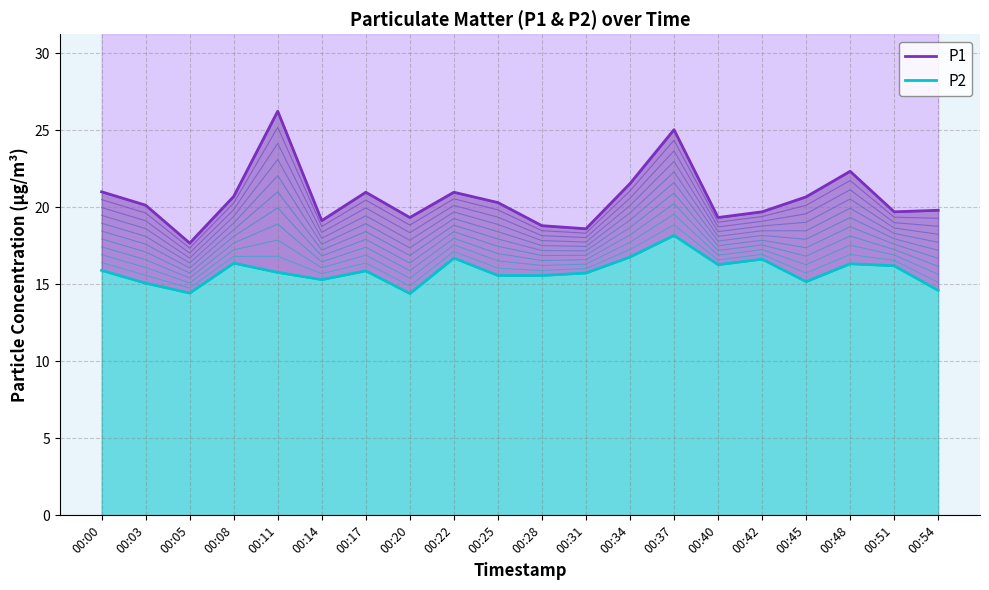

List the series in order of their overall mean, lowest first.

P2, P1